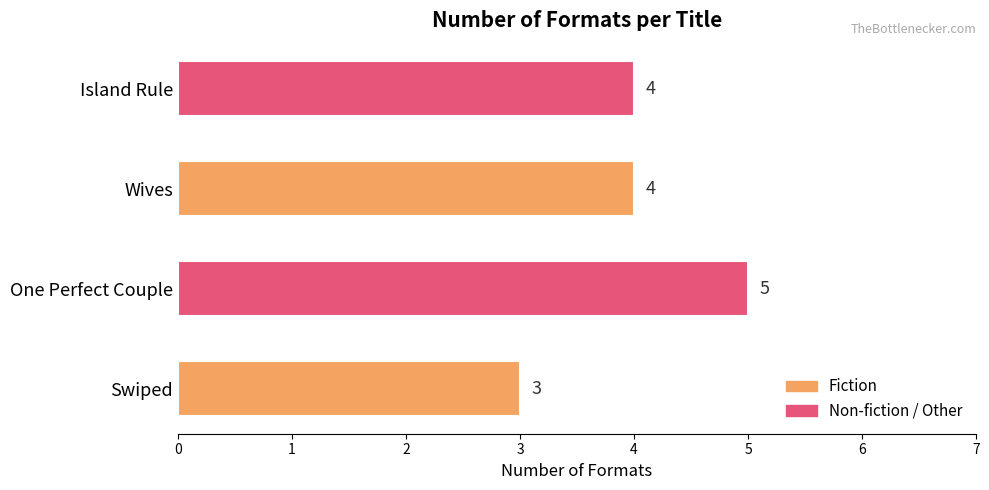

Reading top to bottom, list all the values displayed in this chart.

Island Rule=4	Wives=4	One Perfect Couple=5	Swiped=3